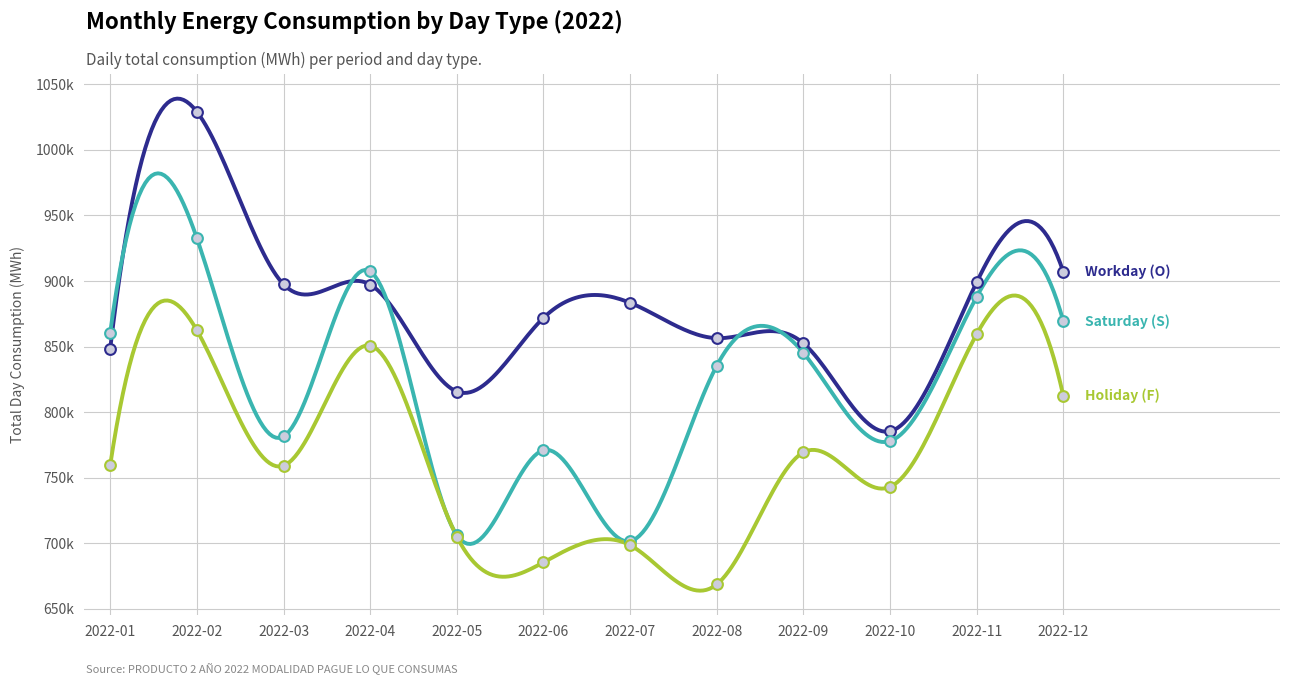

Which series contains the lowest Y value?

Holiday (F)